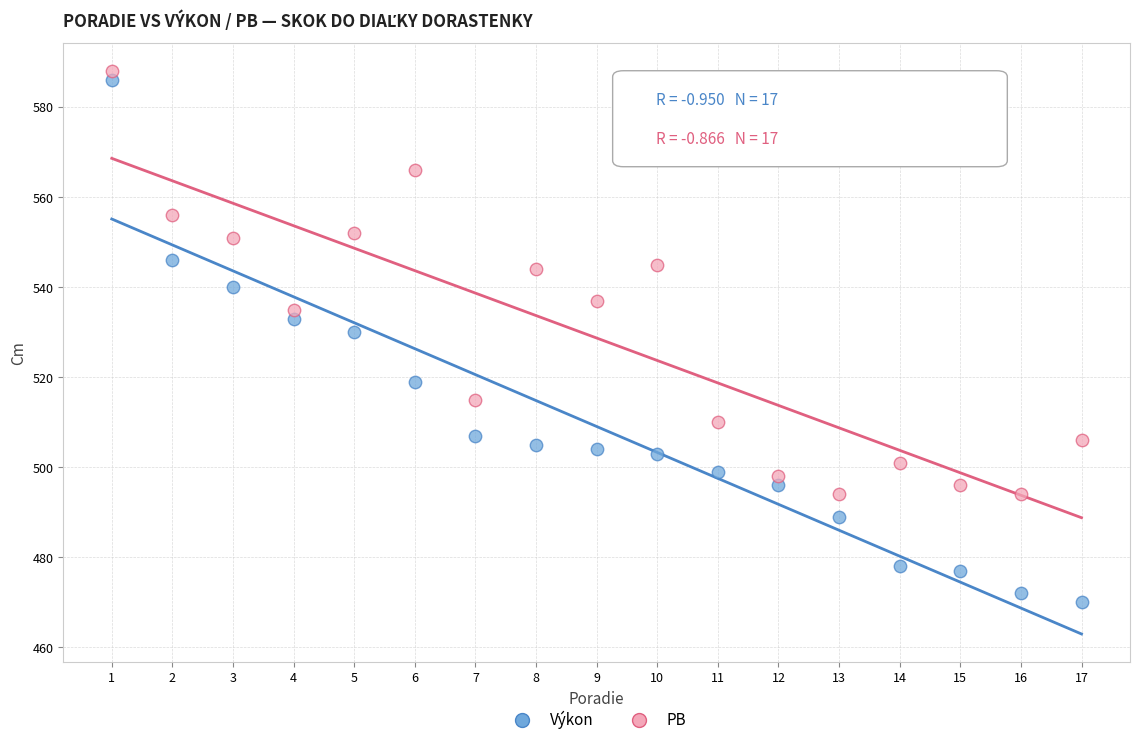

Across all data points, what is the range of X values (max minus min)?

16